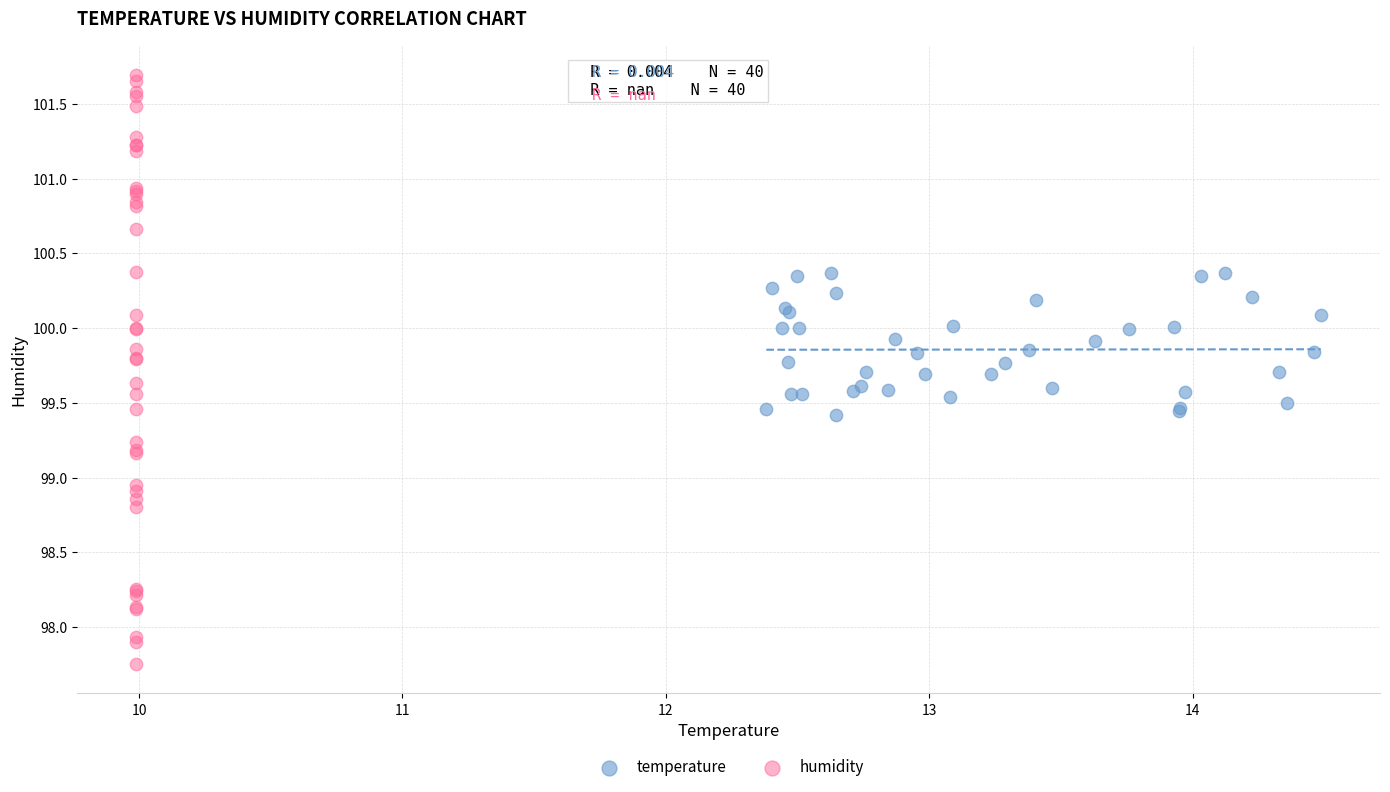

Which series reaches the maximum Y coordinate?

humidity